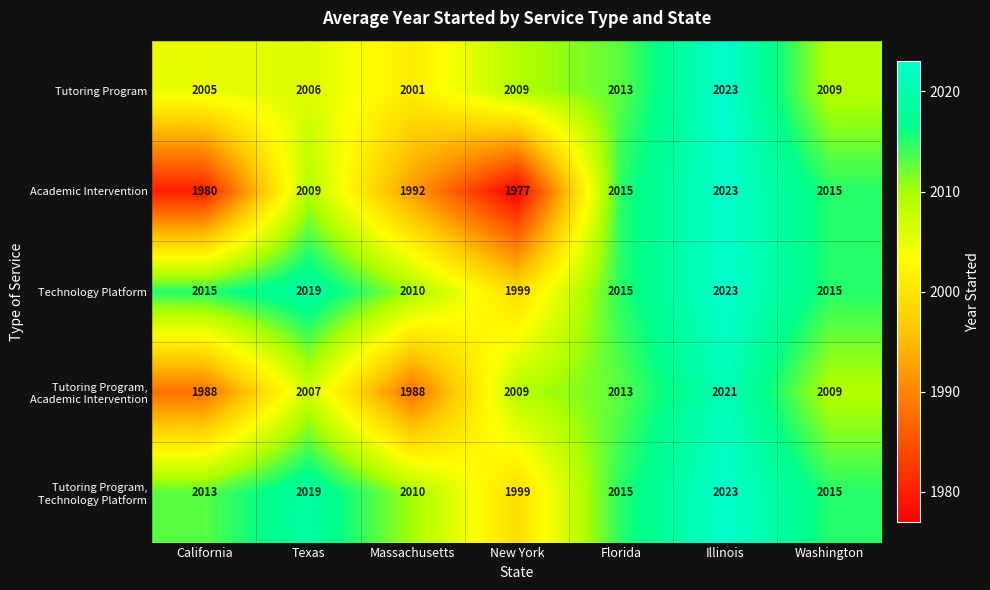

What is the total value across all series at Florida?

10071